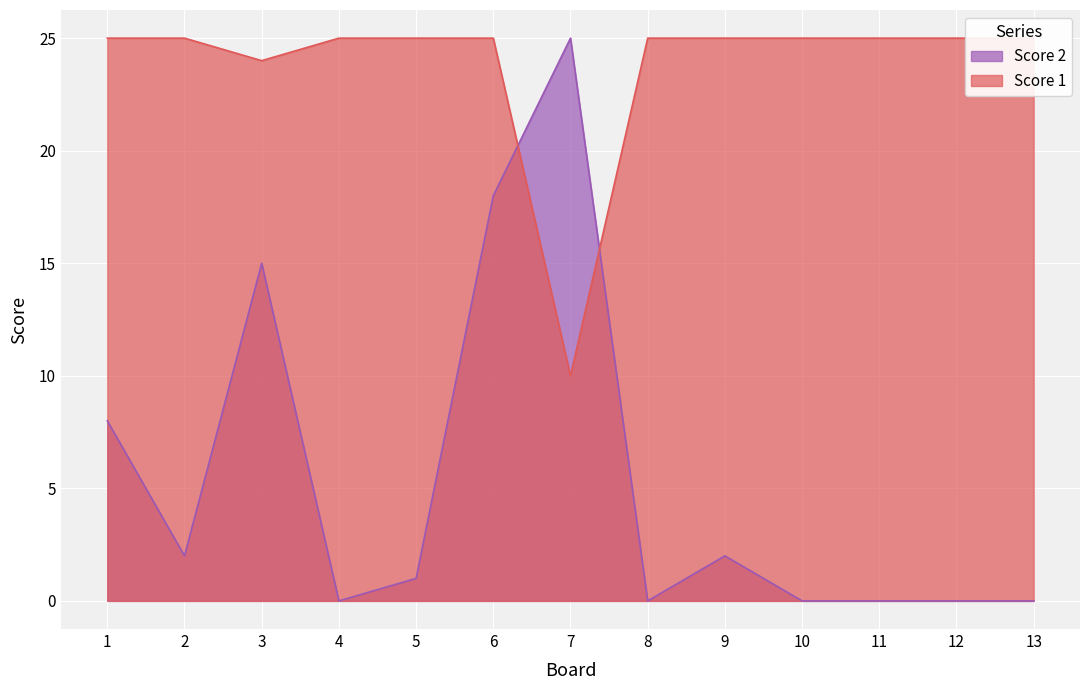

What is the value of the Score 2 point at the 2nd from the left?

2